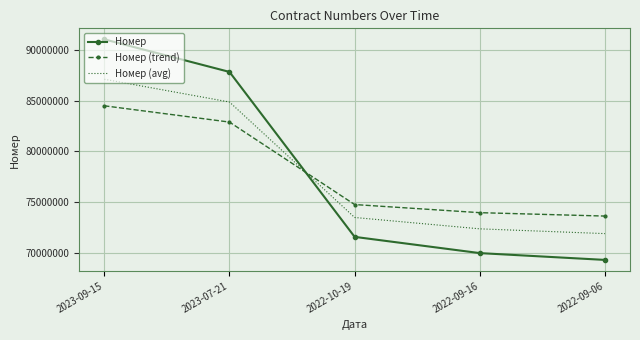

Which category has the highest value in the Номер series?

2023-09-15